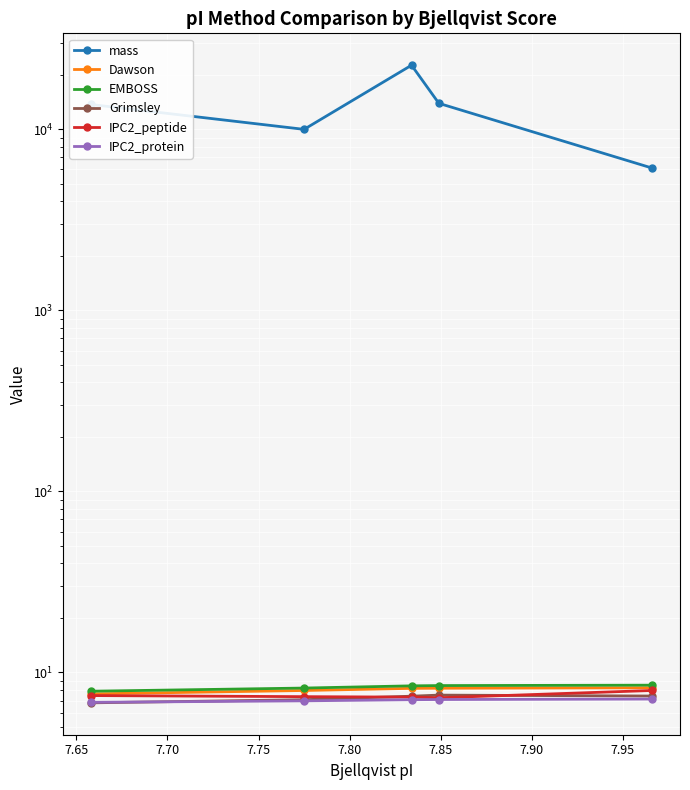

True or false: IPC2_peptide has a value of 13.4 at 7.80.

False